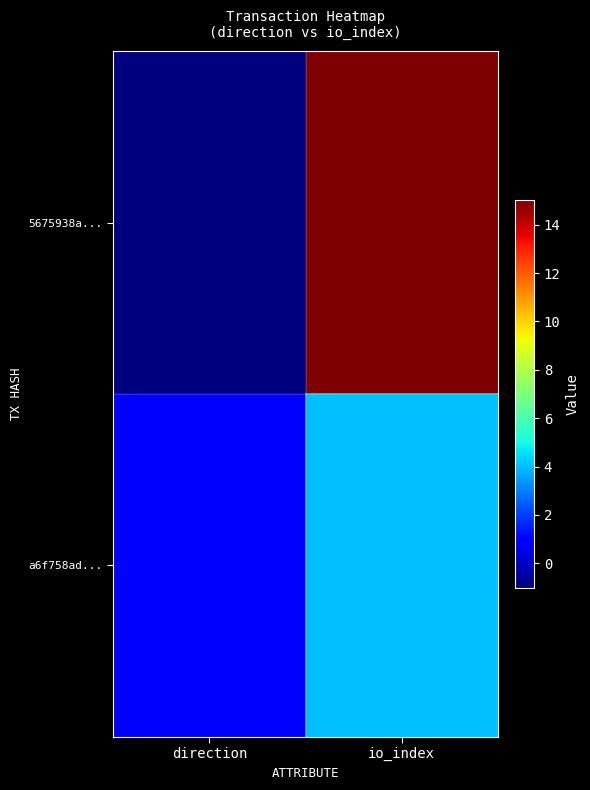

Between io_index and direction, which is larger?

io_index